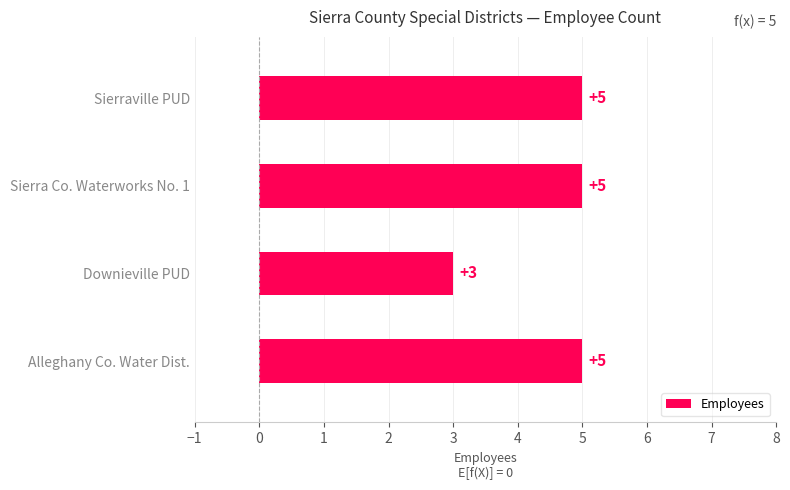

Read the value at Alleghany Co. Water Dist..

5